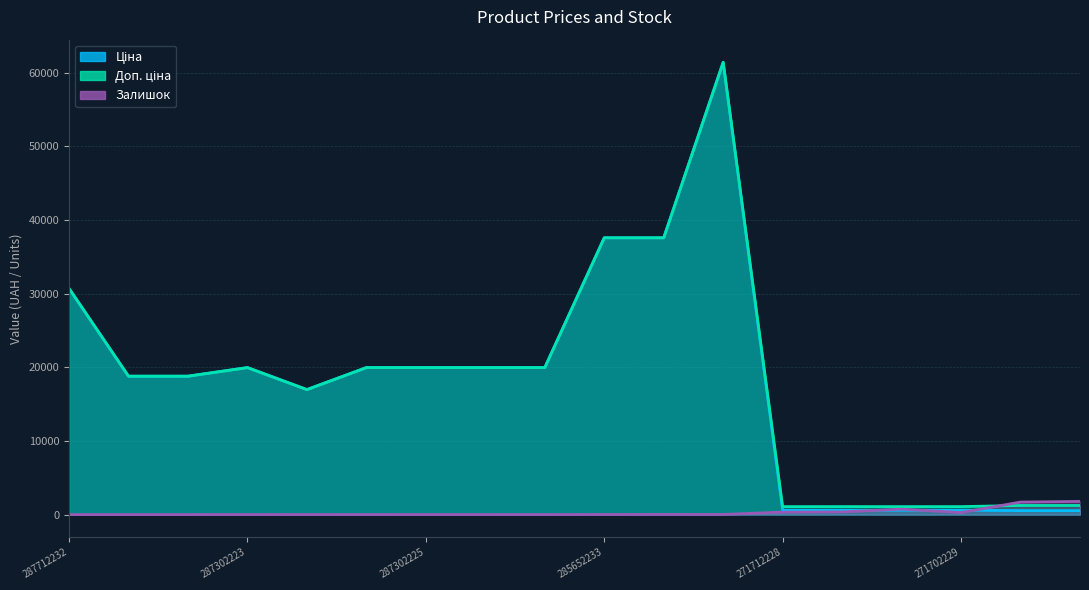

Reading right to left, what are all the values shown in this chart?

Ціна: 539.0	539.0	589.9	589.9	589.9	589.9	61434.3	37593.6	37593.6	19964.2	19964.2	19964.2	19964.2	16976.3	19964.2	18796.8	18796.8	30717.1
Доп. ціна: 1235.4	1235.4	1081.7	1081.7	1081.7	1081.7	61434.3	37593.6	37593.6	19964.2	19964.2	19964.2	19964.2	16976.3	19964.2	18796.8	18796.8	30717.1
Залишок: 1786.0	1696.0	272.0	735.0	359.0	333.0	16.0	23.0	13.0	0.0	3.0	5.0	1.0	4.0	7.0	0.0	0.0	0.0